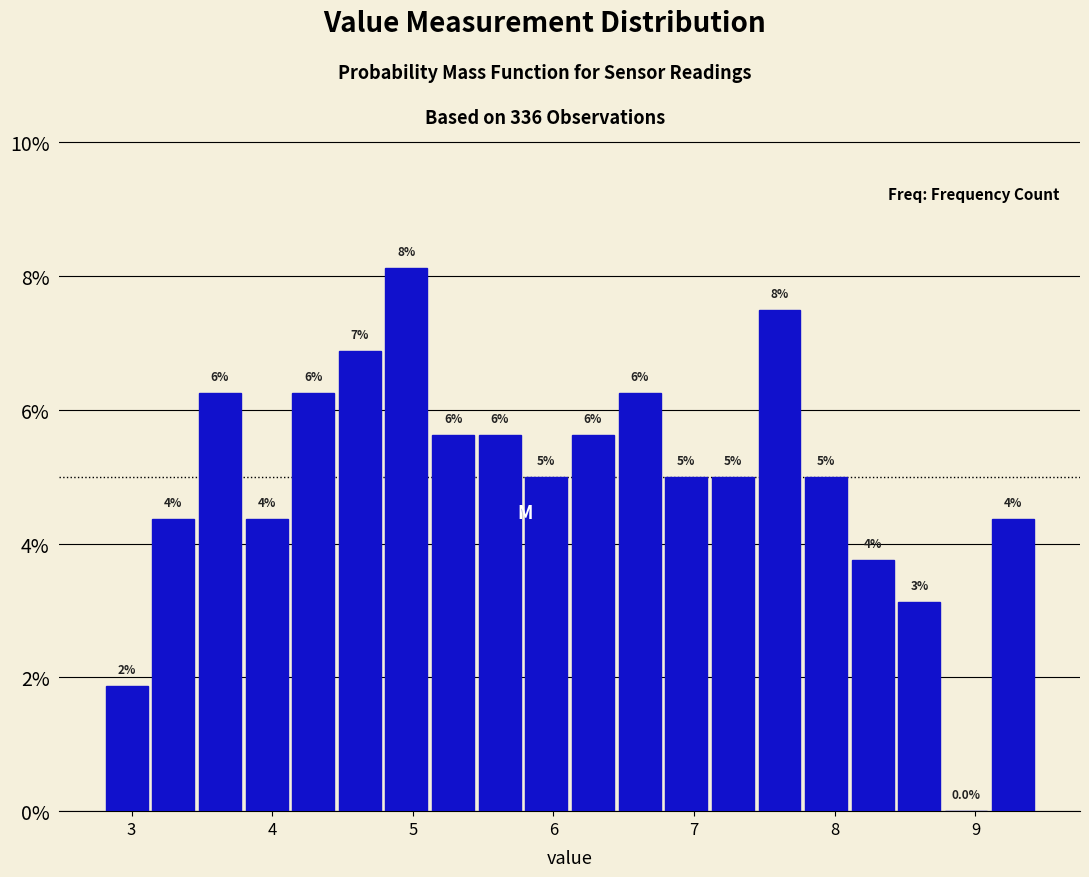

Read against the x-axis, roughly where is the centre of the tallest bar?

5.0